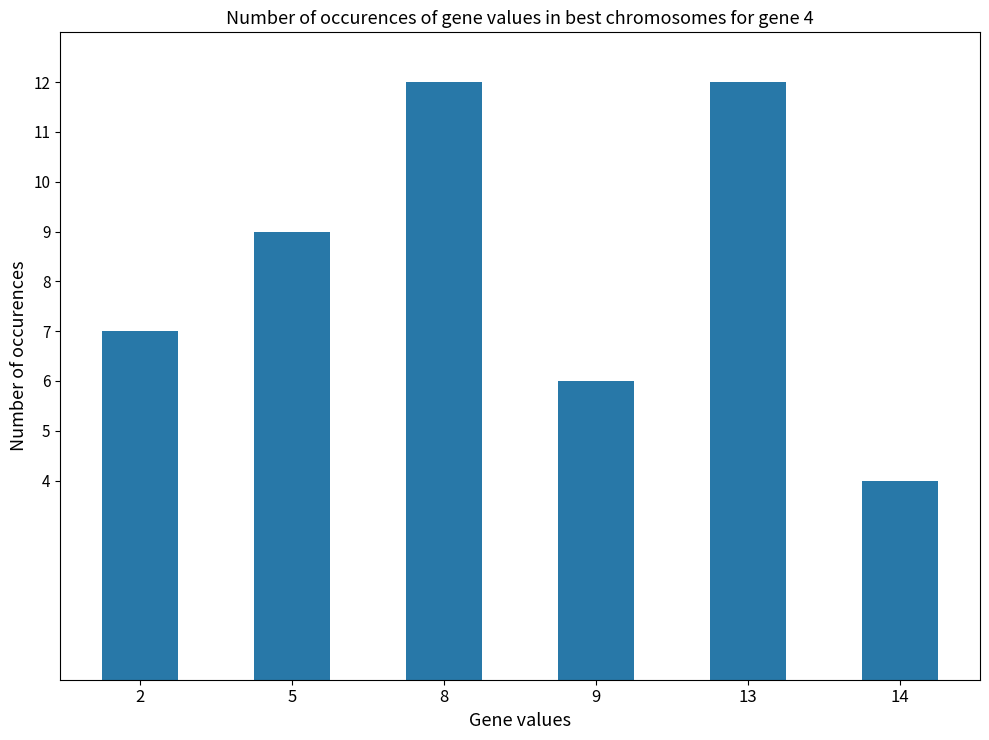

What is the smallest value displayed?

4